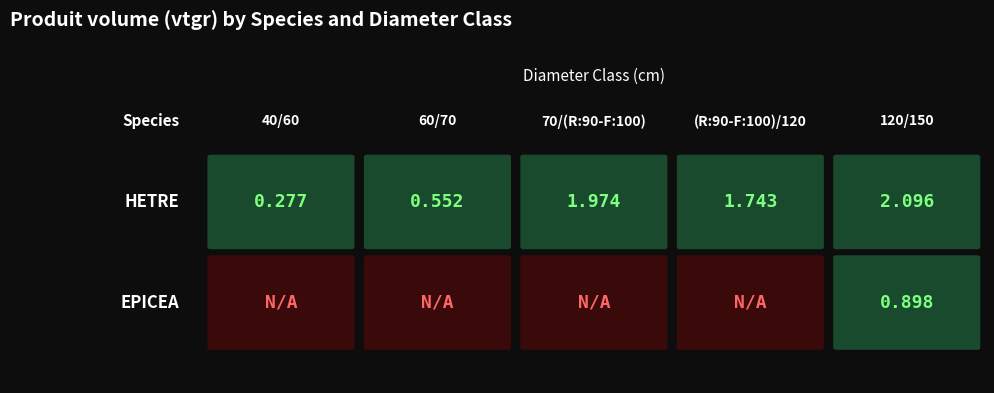

At which category is the sum across all series the highest?

120/150